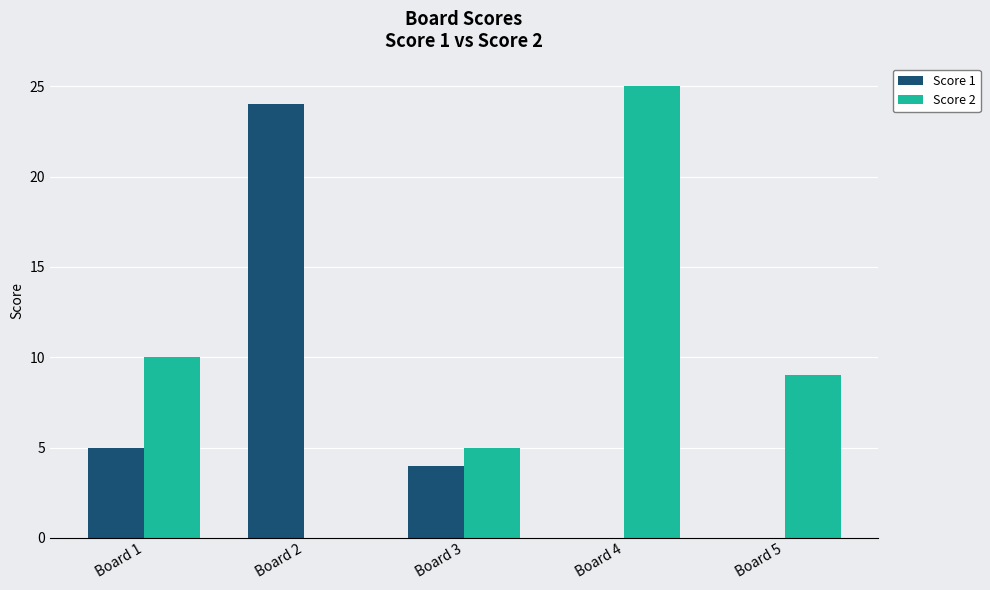

Which series changed the most between Board 1 and Board 5?

Score 1